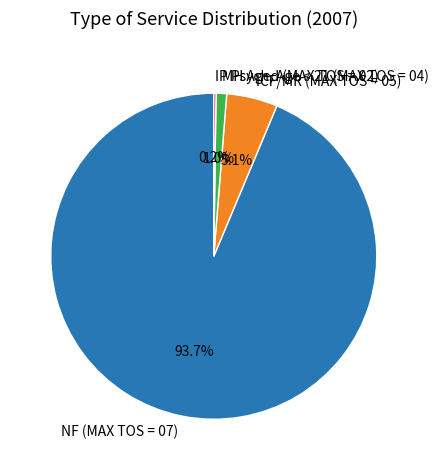

What percentage is NOT represented by NF (MAX TOS = 07)?

6.3%